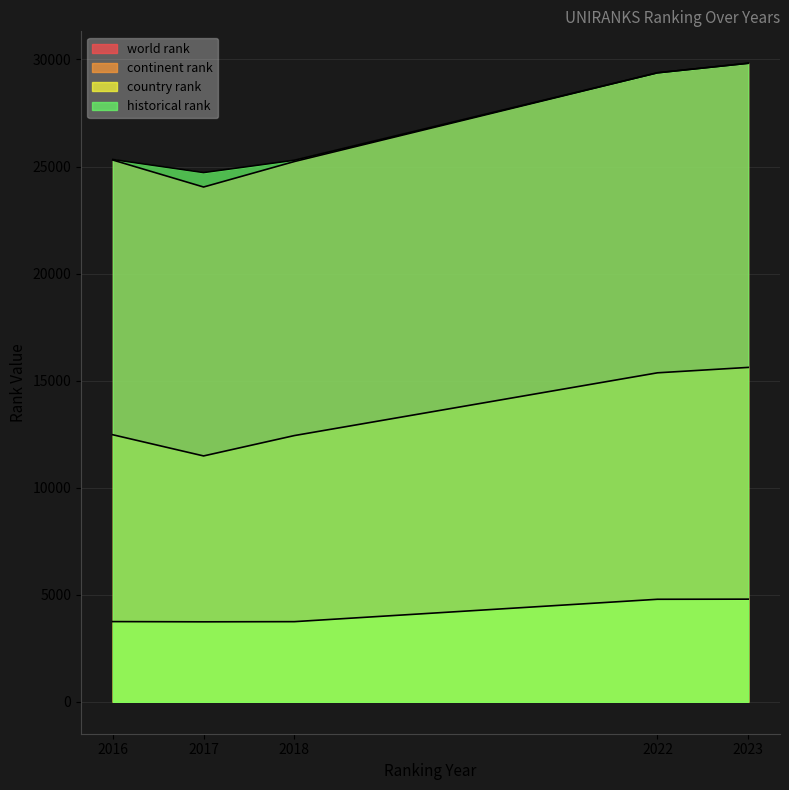

How many data points in country rank are less than 3746?

2